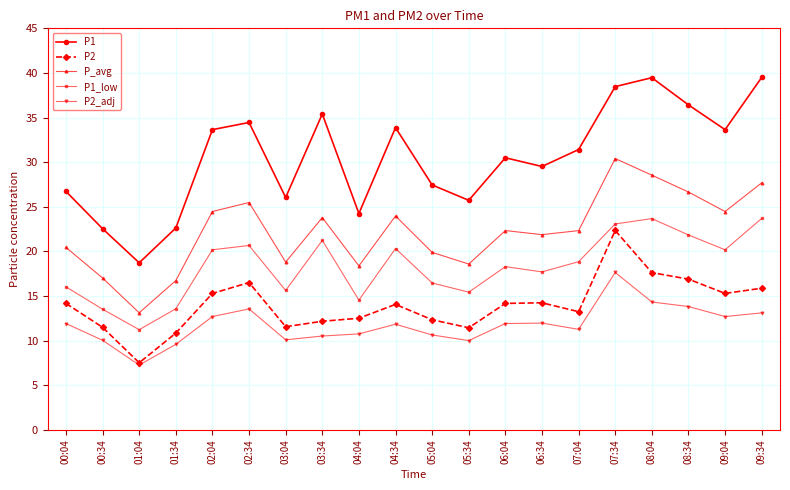

Rank the series at 02:04 from lowest to highest value.

P2_adj, P2, P1_low, P_avg, P1